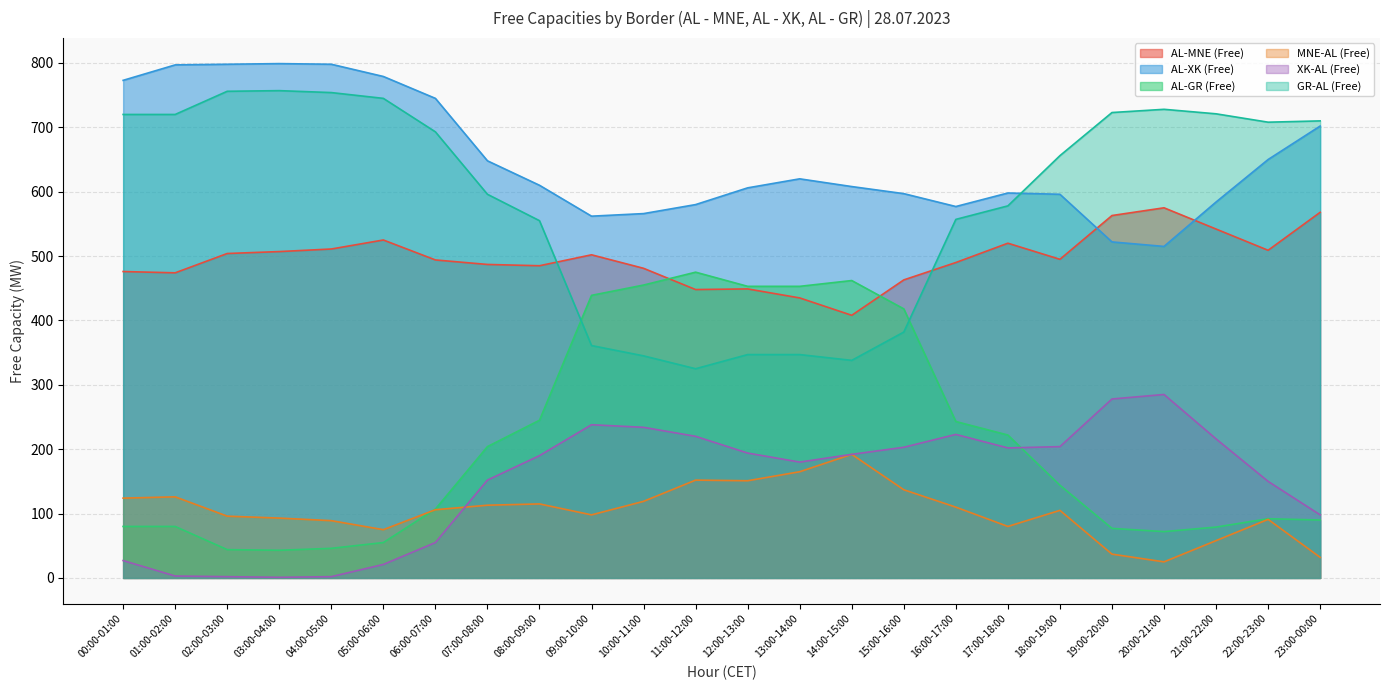

What is the total value across all series at 06:00-07:00?

2200